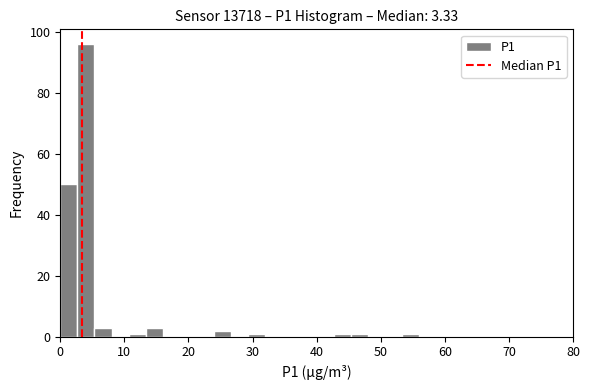

Read against the x-axis, roughly where is the centre of the tallest bar?

4